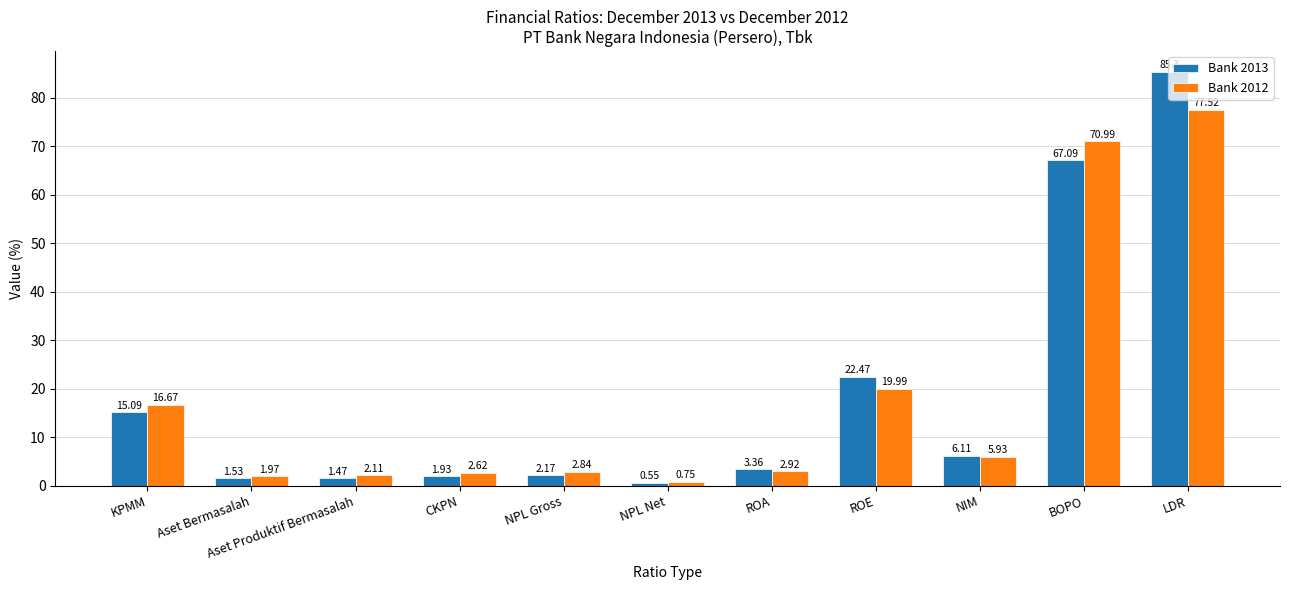

Rank the series at BOPO from highest to lowest value.

Bank 2012, Bank 2013